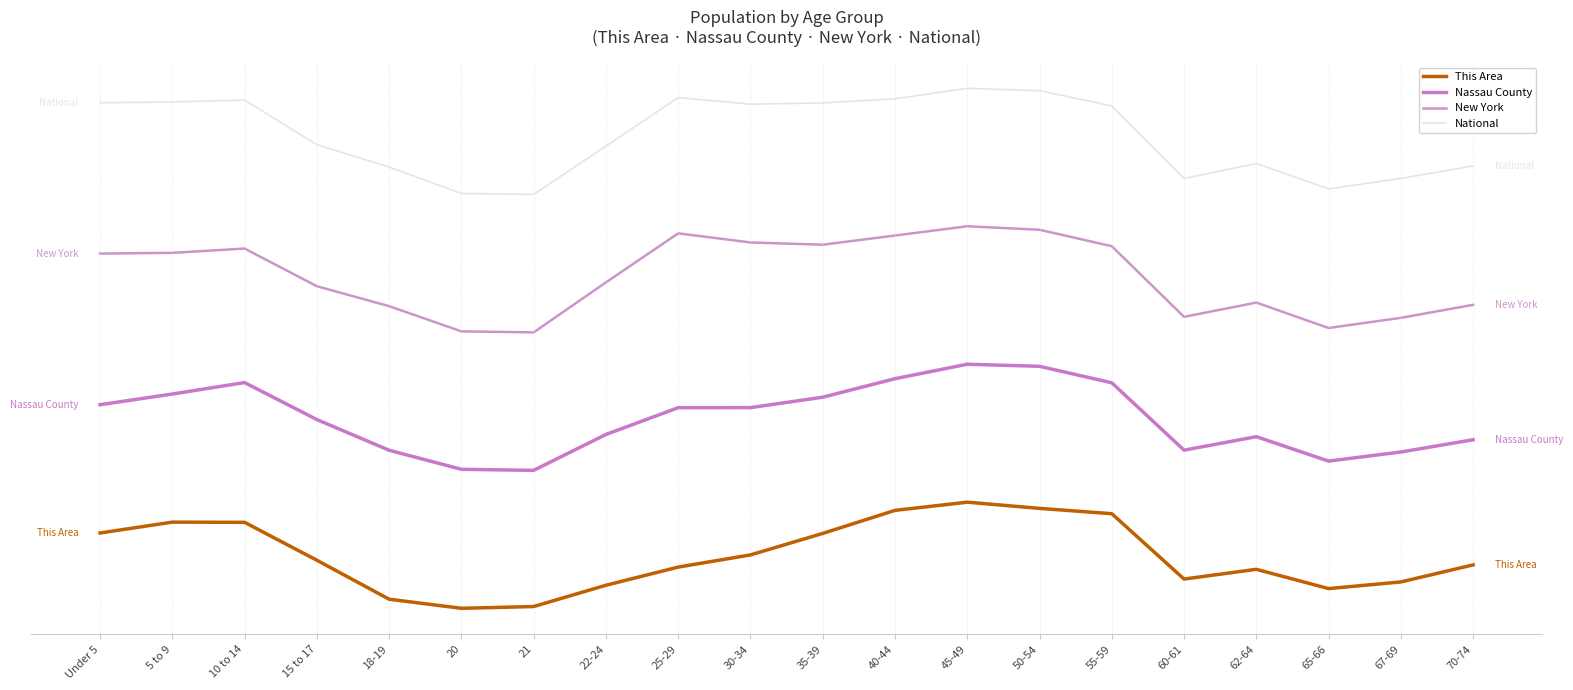

What are all the series names shown in the legend?

This Area, Nassau County, New York, National